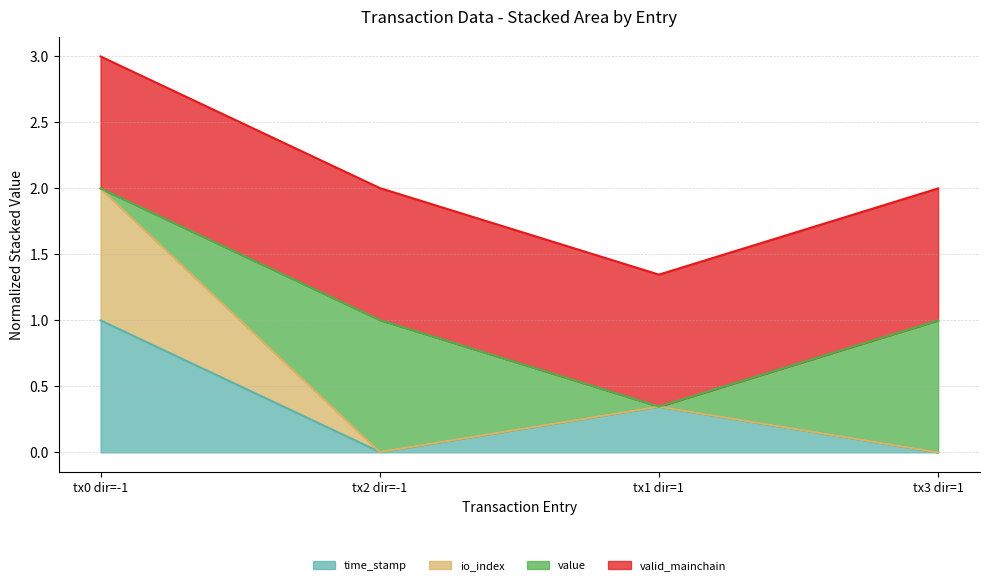

What is the difference between the second highest and minimum values in the io_index series?

0.3